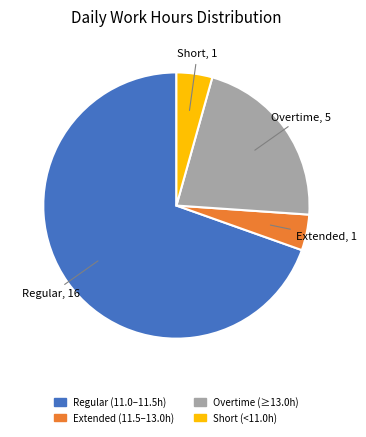

Between Regular (11.0–11.5h) and Extended (11.5–13.0h), which is larger?

Regular (11.0–11.5h)